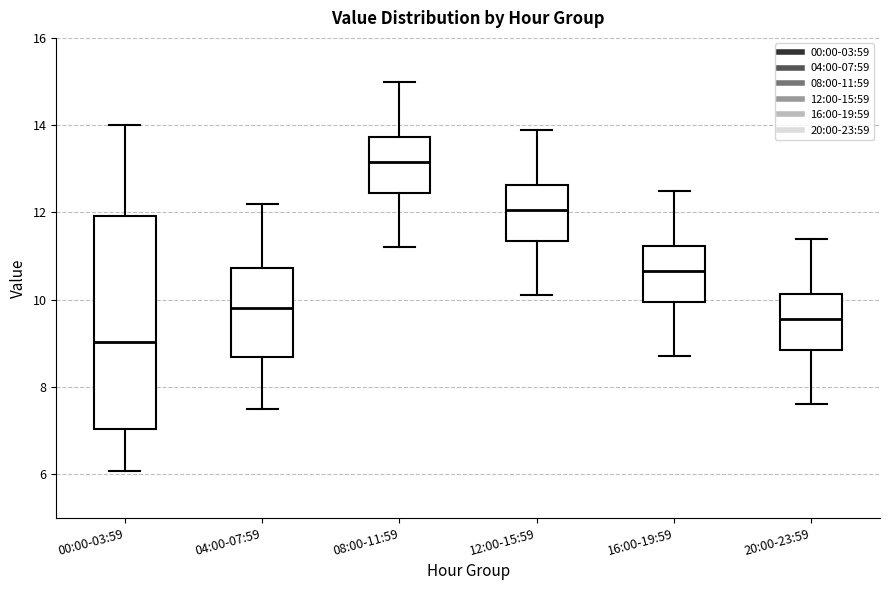

Comparing the boxes themselves (not the whiskers), which one is the tallest?

00:00-03:59